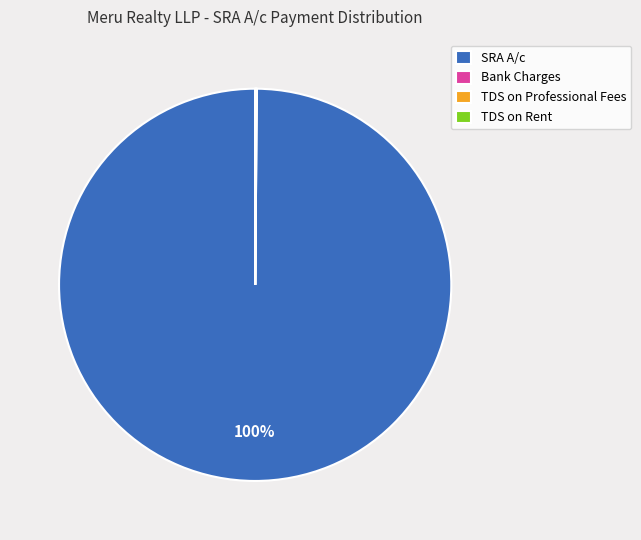

To the nearest percent, what percentage of the pie is SRA A/c?

100%